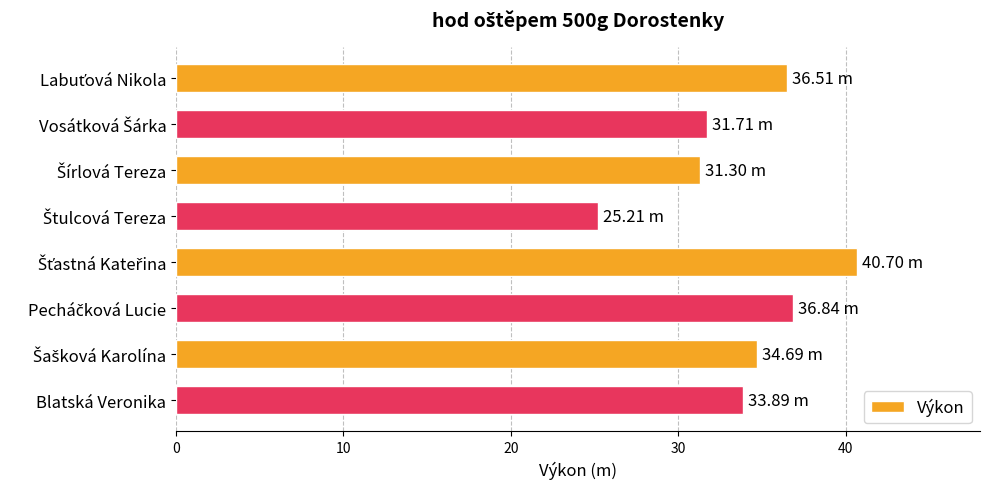

What is the difference between the maximum and second lowest values?

9.4